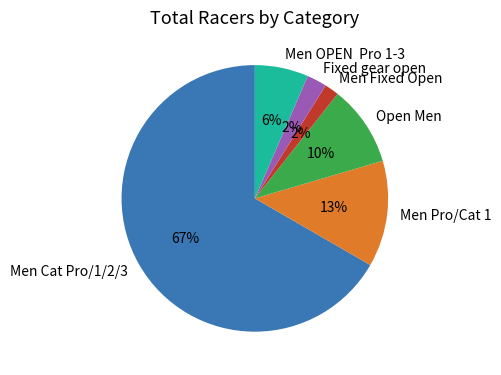

To the nearest percent, what is the average slice percentage?

17%